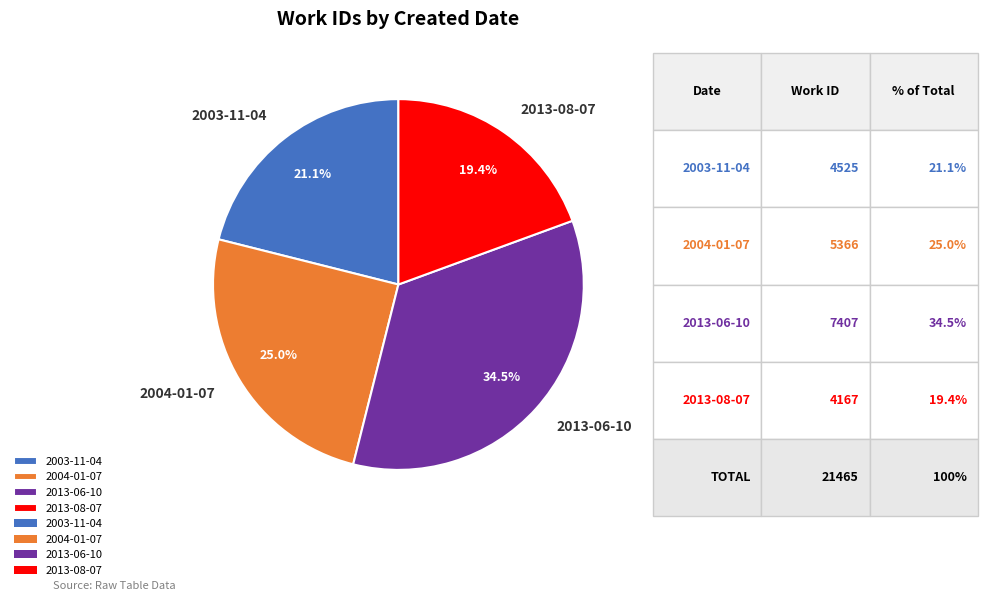

Rank the categories by value from lowest to highest.

2013-08-07, 2003-11-04, 2004-01-07, 2013-06-10